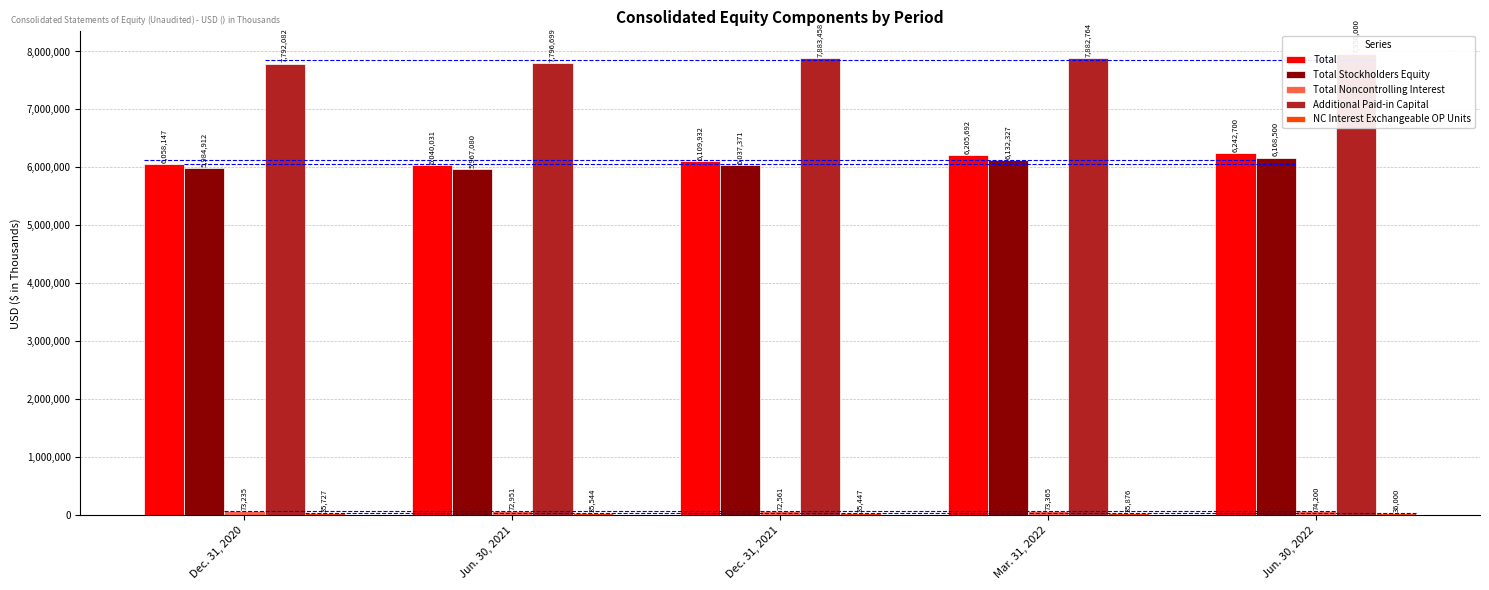

How many bars are there in each group?

5